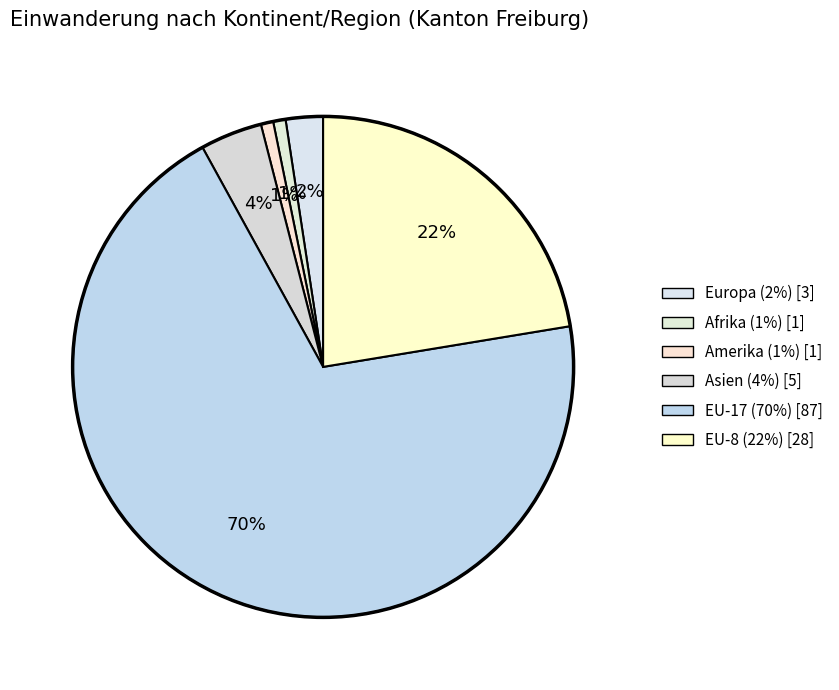

To the nearest percent, what portion does EU-17 represent?

70%